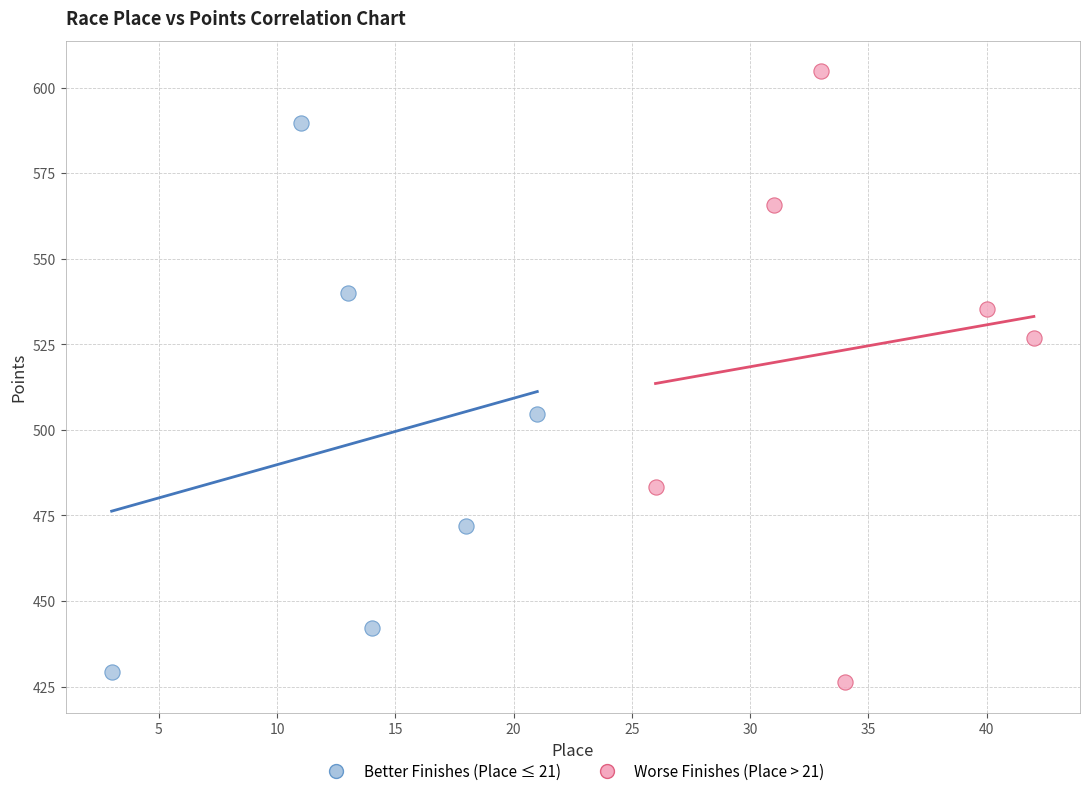

Which series has the widest spread of Y values?

Worse Finishes (Place > 21)